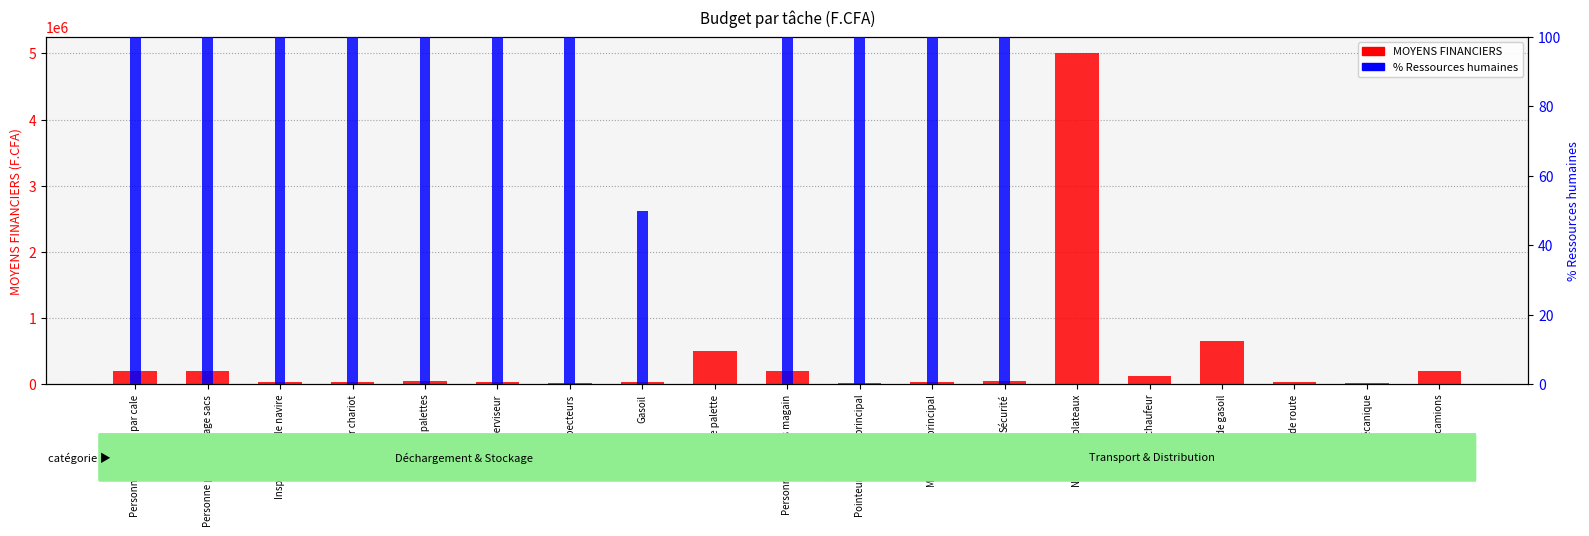

What is the label of the 15th bar from the right?

Location palettes